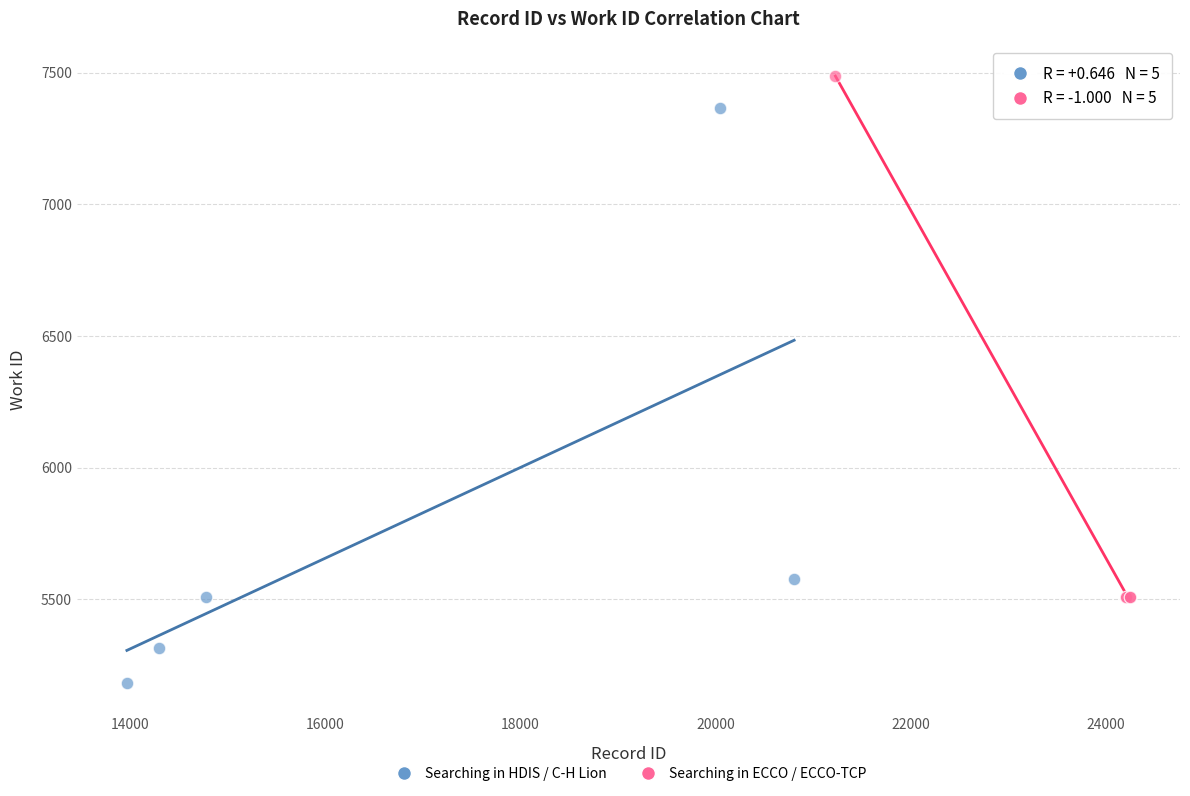

Which series contains the highest Y value?

Searching in ECCO / ECCO-TCP